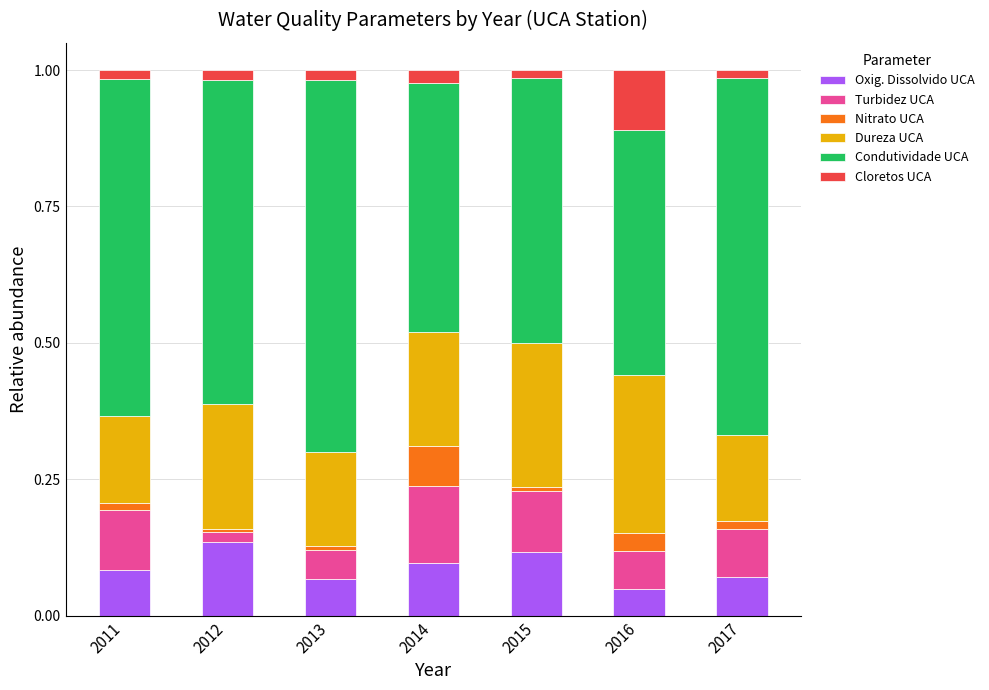

How many bars are there in total?

7